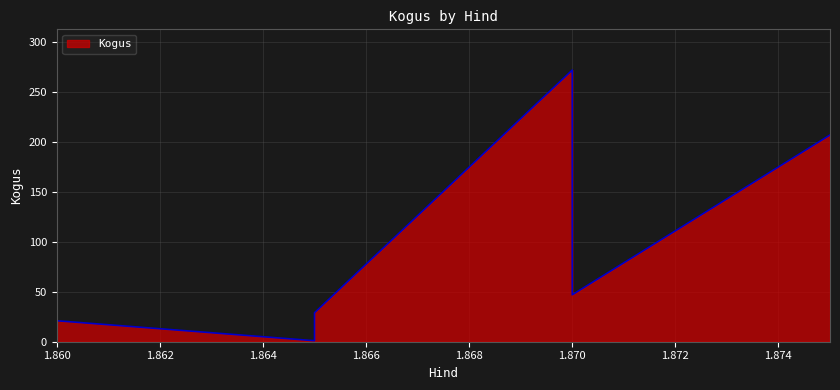

Does the chart have visible grid lines?

Yes